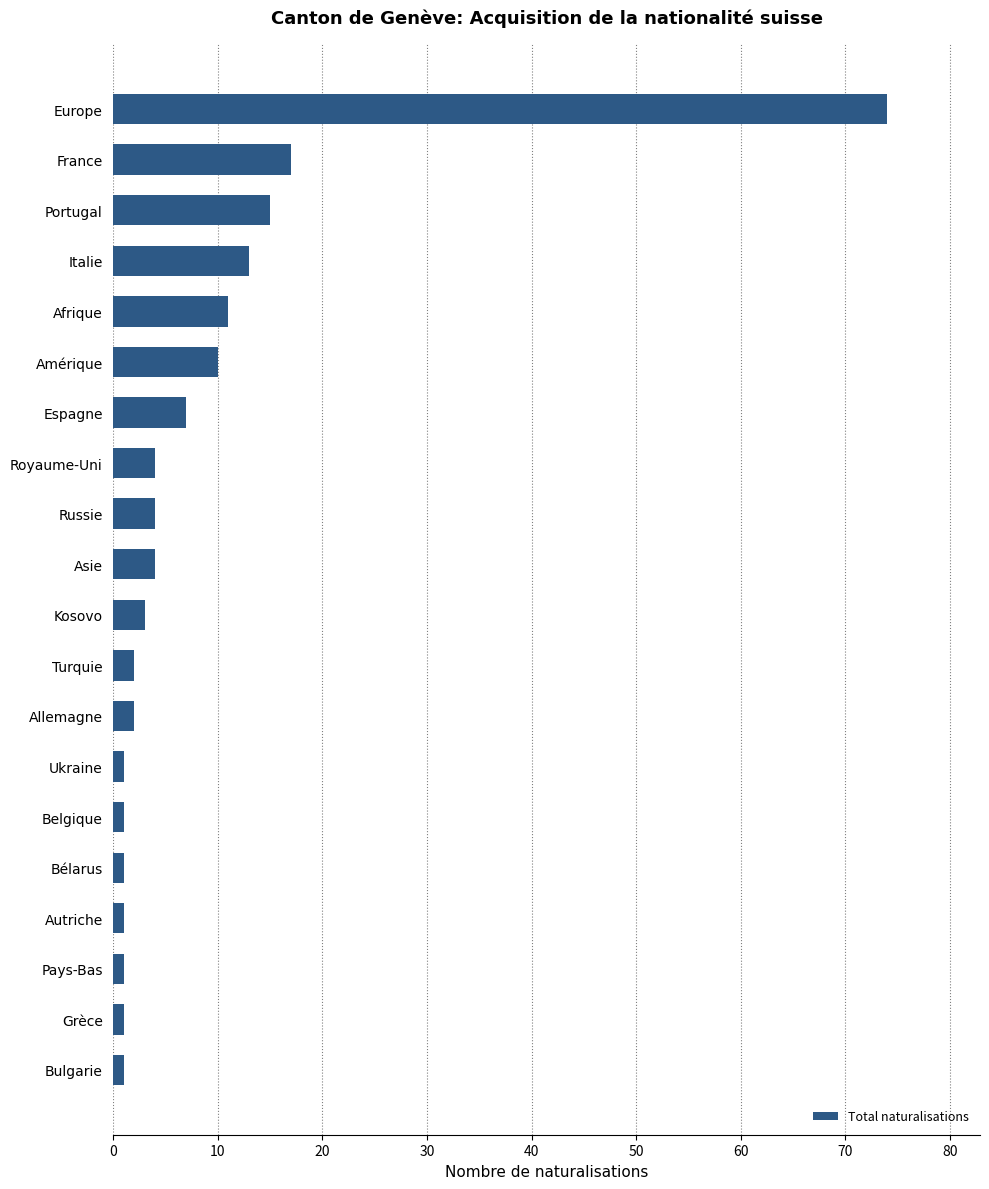

What is the smallest value displayed?

1